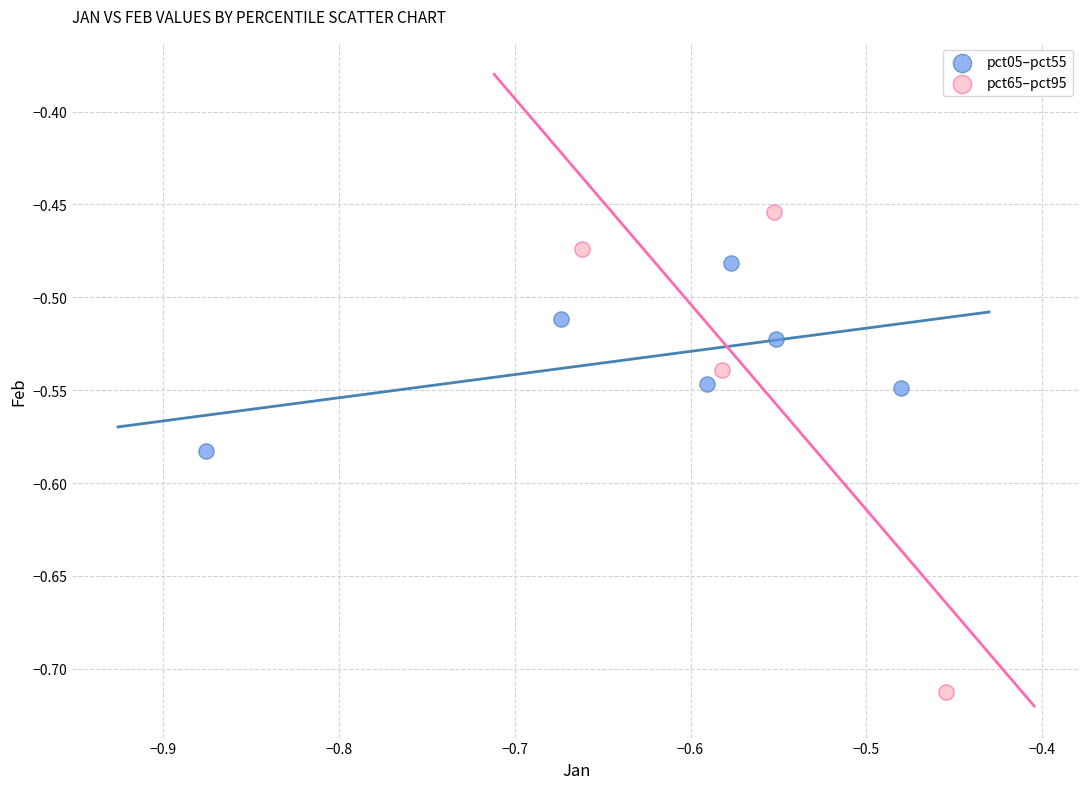

Which series reaches the minimum Y coordinate?

pct65–pct95